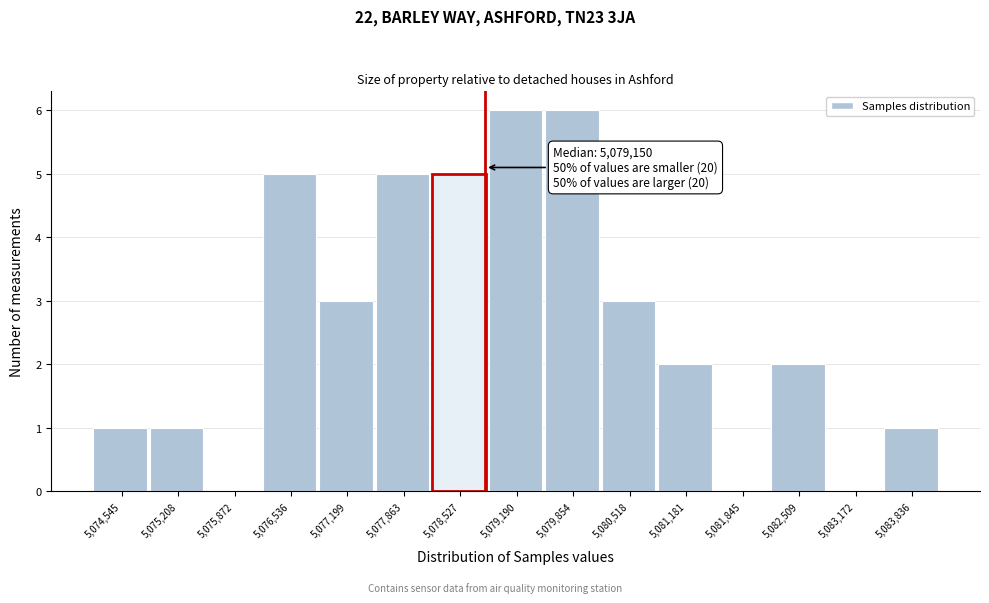

Reading left to right, extract all data points from this chart.

5,074,545=1	5,075,208=1	5,075,872=0	5,076,536=5	5,077,199=3	5,077,863=5	5,078,527=5	5,079,190=6	5,079,854=6	5,080,518=3	5,081,181=2	5,081,845=0	5,082,509=2	5,083,172=0	5,083,836=1